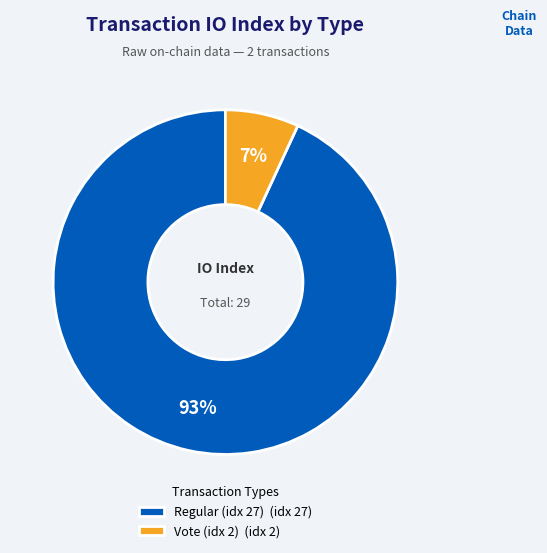

To the nearest percent, what percentage of the pie is Regular (idx 27) (idx 27)?

93%